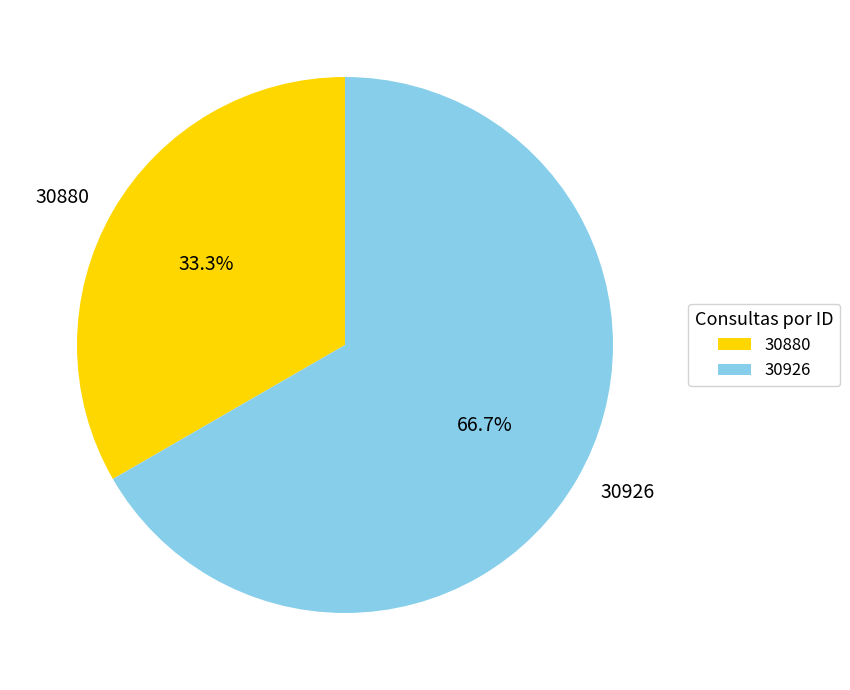

How many segments does this pie chart have?

2